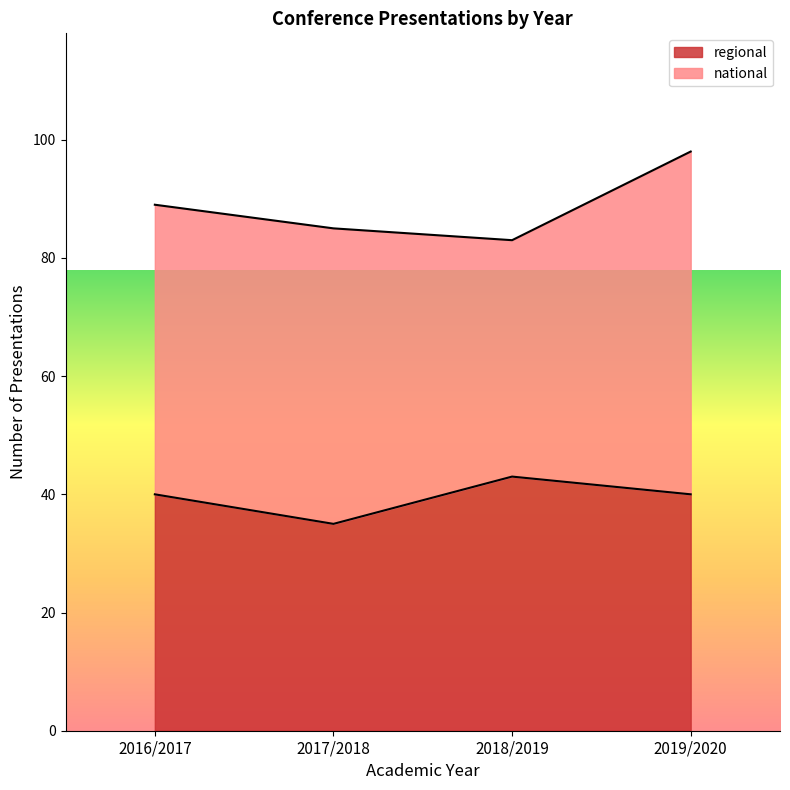

How many interior local valleys (lower than both neighbors) does the data have?

1